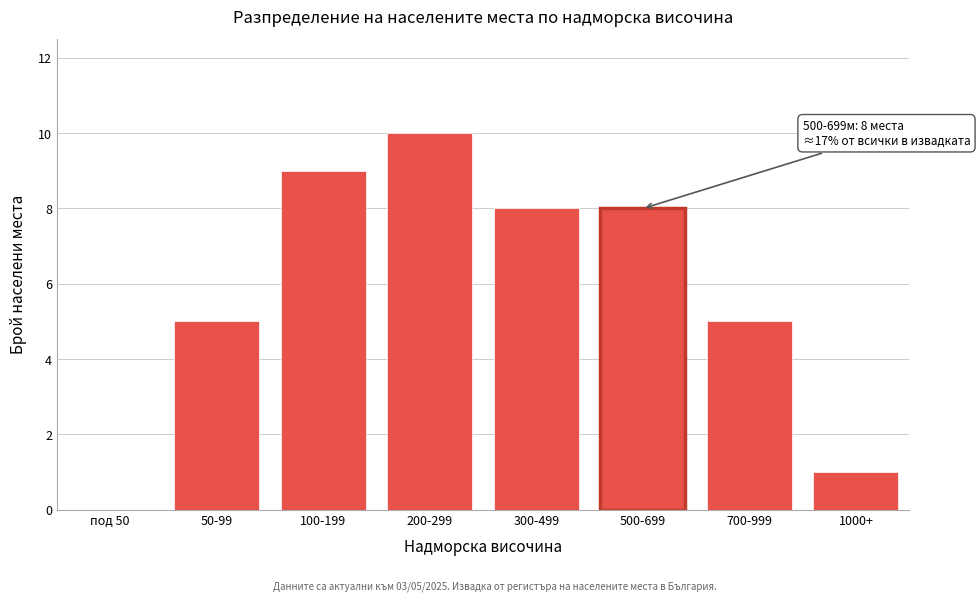

Reading left to right, transcribe all the data shown in this chart.

под 50=0	50-99=5	100-199=9	200-299=10	300-499=8	500-699=8	700-999=5	1000+=1